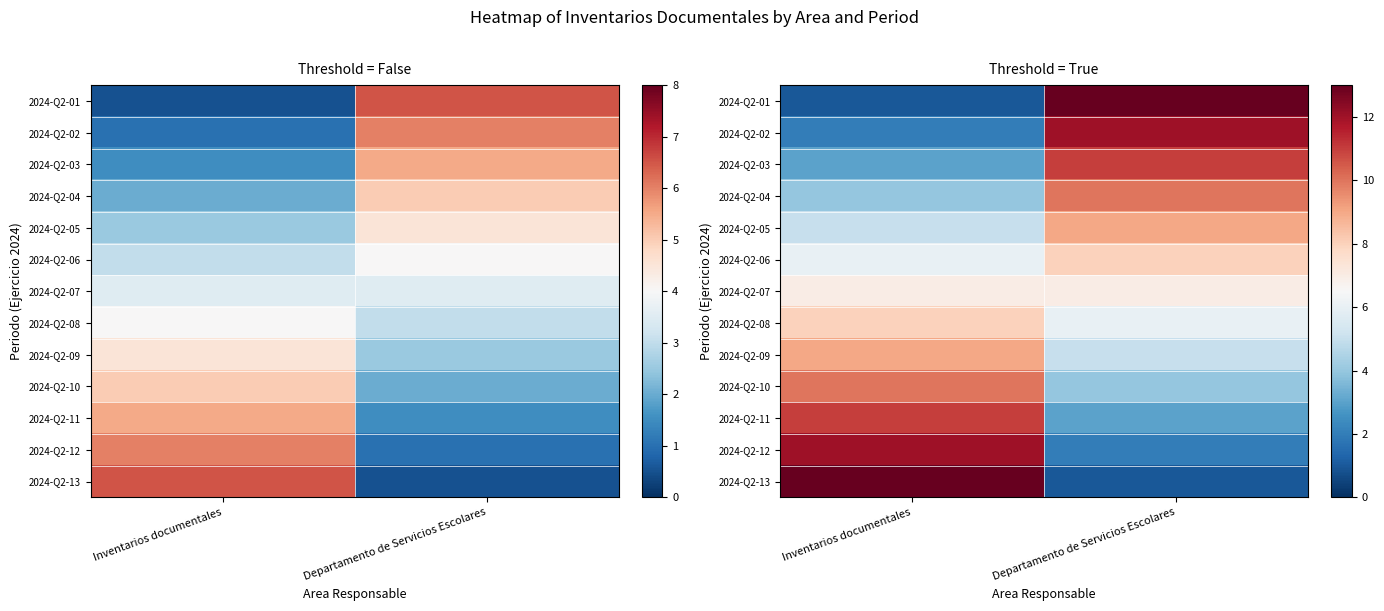

Rank the series by their maximum value, from lowest to highest.

2024-Q2-07, 2024-Q2-06, 2024-Q2-08, 2024-Q2-05, 2024-Q2-09, 2024-Q2-04, 2024-Q2-10, 2024-Q2-03, 2024-Q2-11, 2024-Q2-02, 2024-Q2-12, 2024-Q2-01, 2024-Q2-13